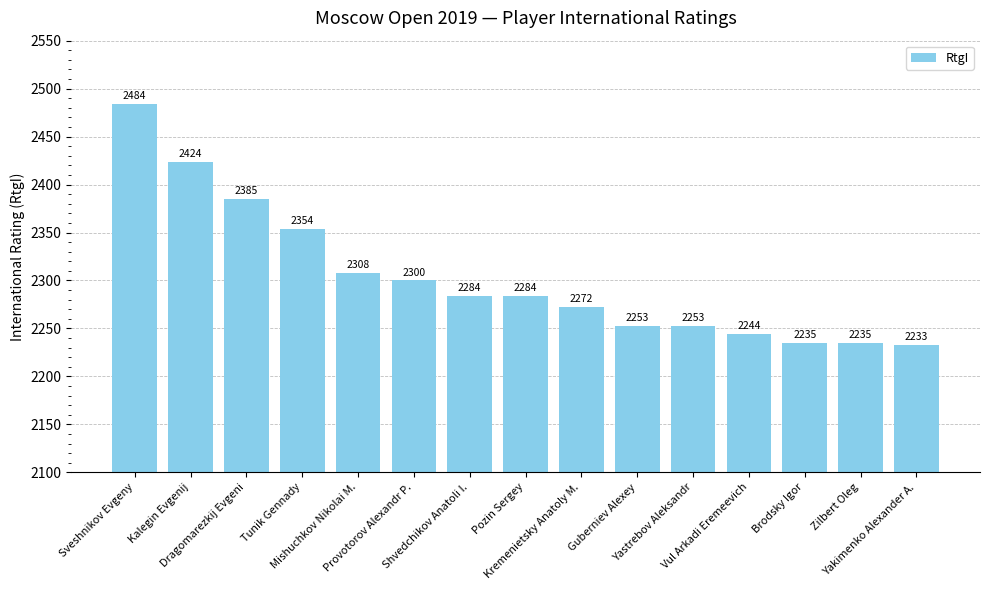

What is the maximum value shown in the chart?

2484